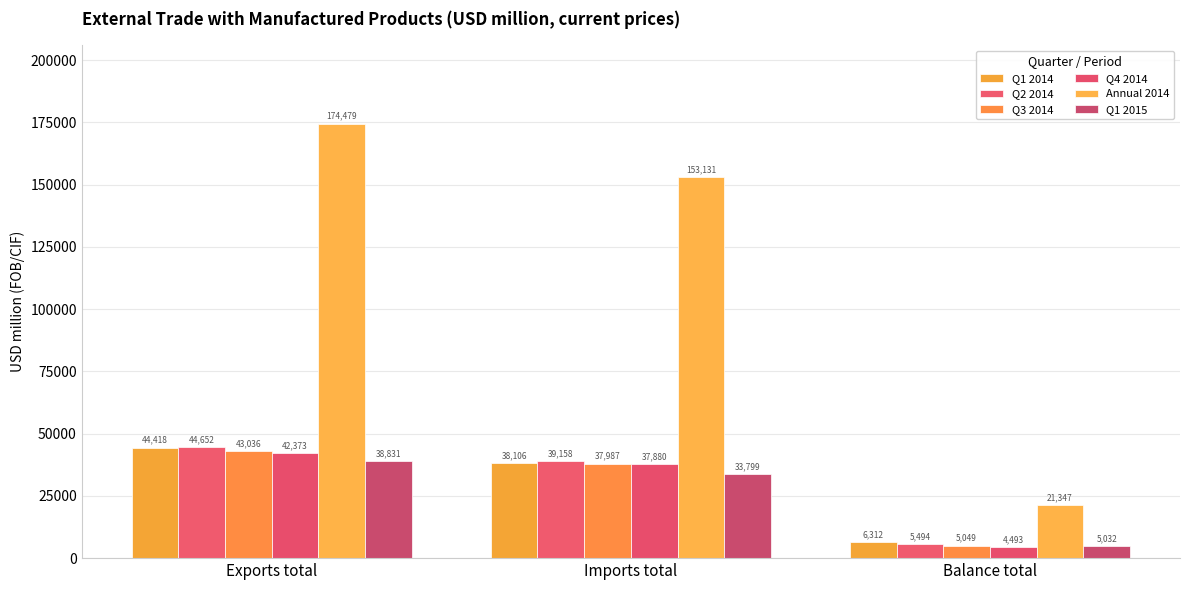

Which series changed the most between Exports total and Imports total?

Annual 2014